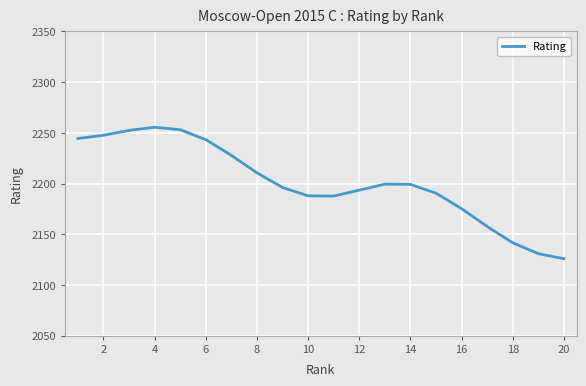

What is the maximum value shown in the chart?

2255.5